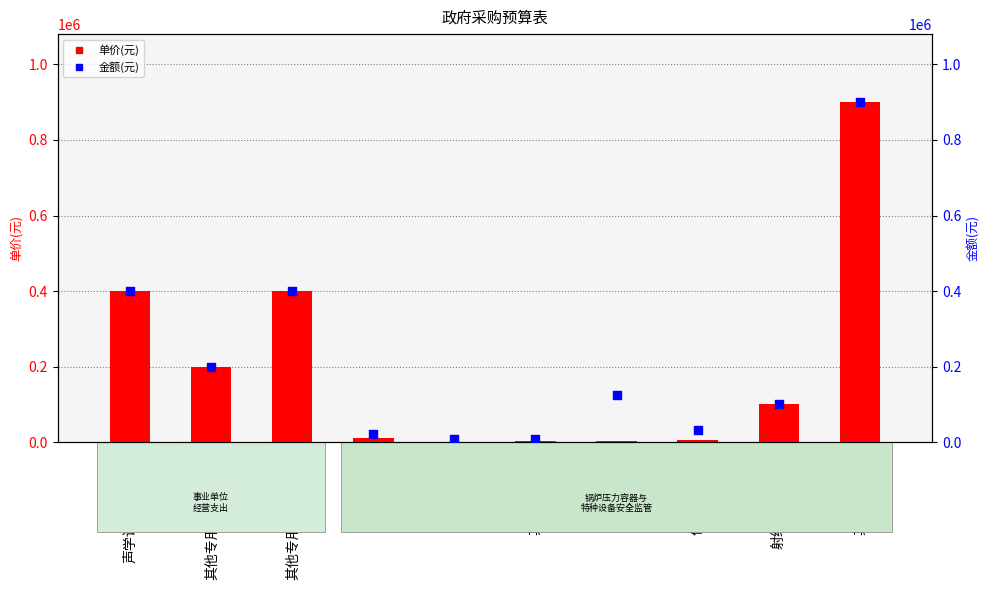

What are all the series names shown in the legend?

单价(元), 金额(元)